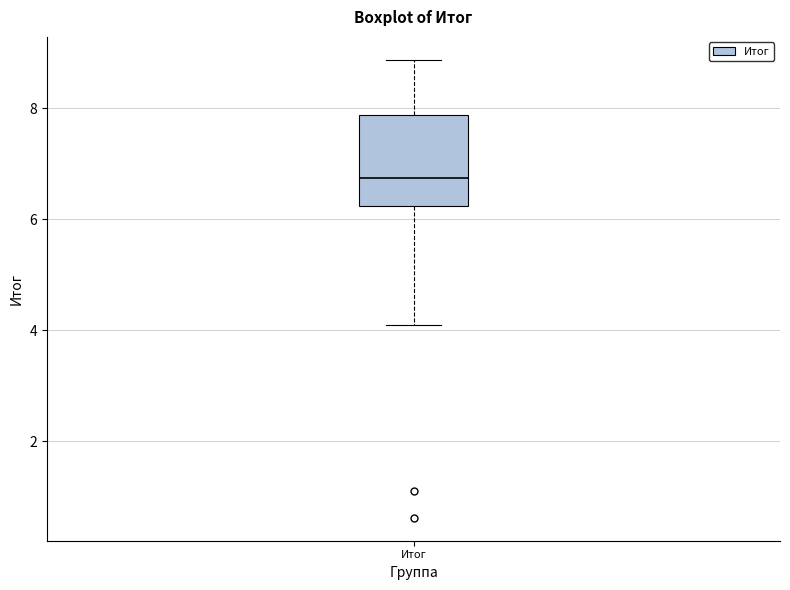

Read this box plot against the y-axis: the position of the median line, the range covered by the box, and the ends of both whiskers. The values are not printed on the chart, so give them approximately, as read against the axis.

median 6.8, box 6.2 to 7.8, whiskers 4.2 to 8.8